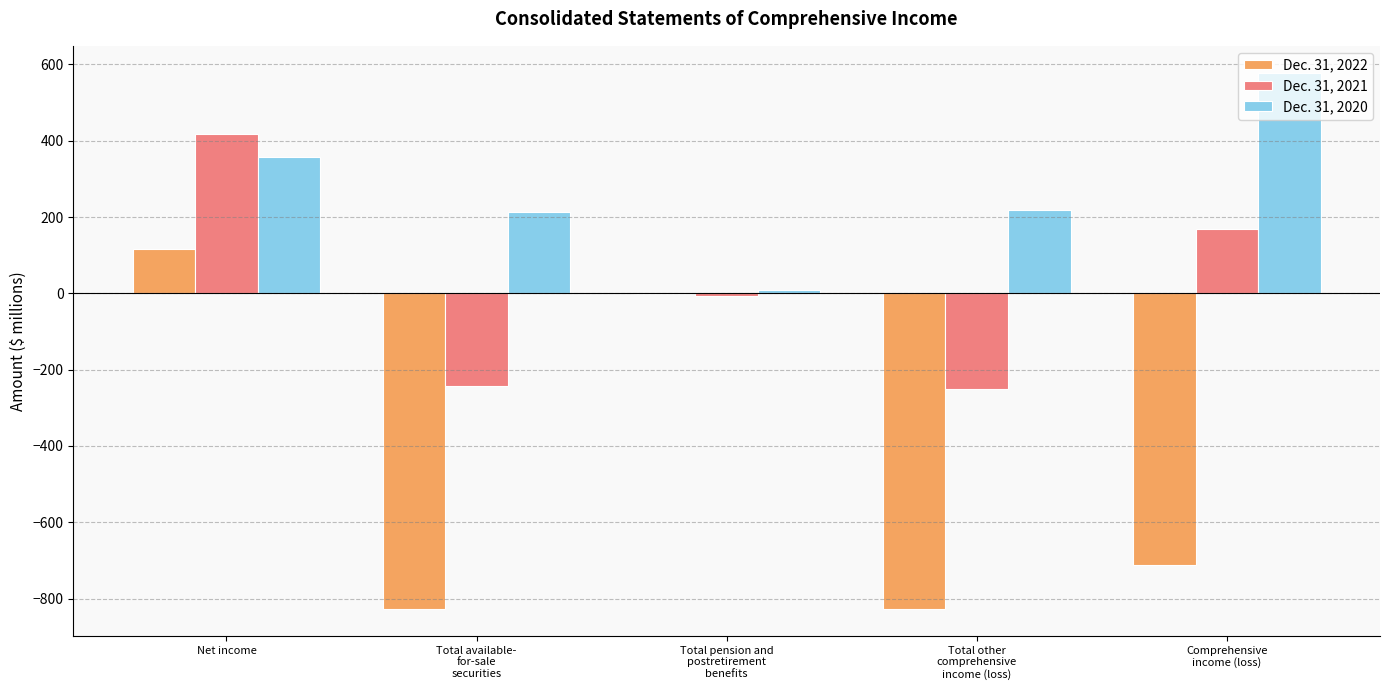

The Dec. 31, 2022 series shows -1.4 at Total pension and
postretirement
benefits. True or false?

True